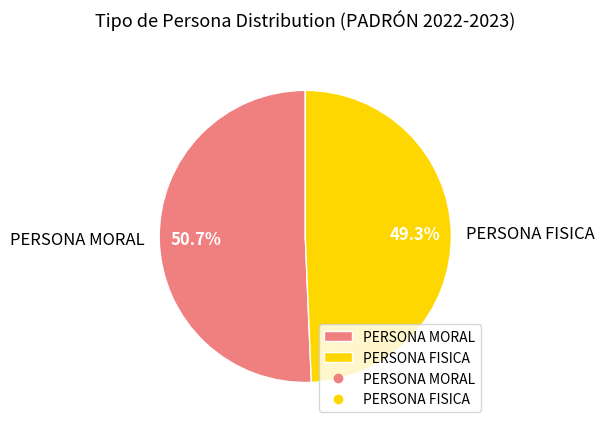

Which category accounts for the majority?

PERSONA MORAL